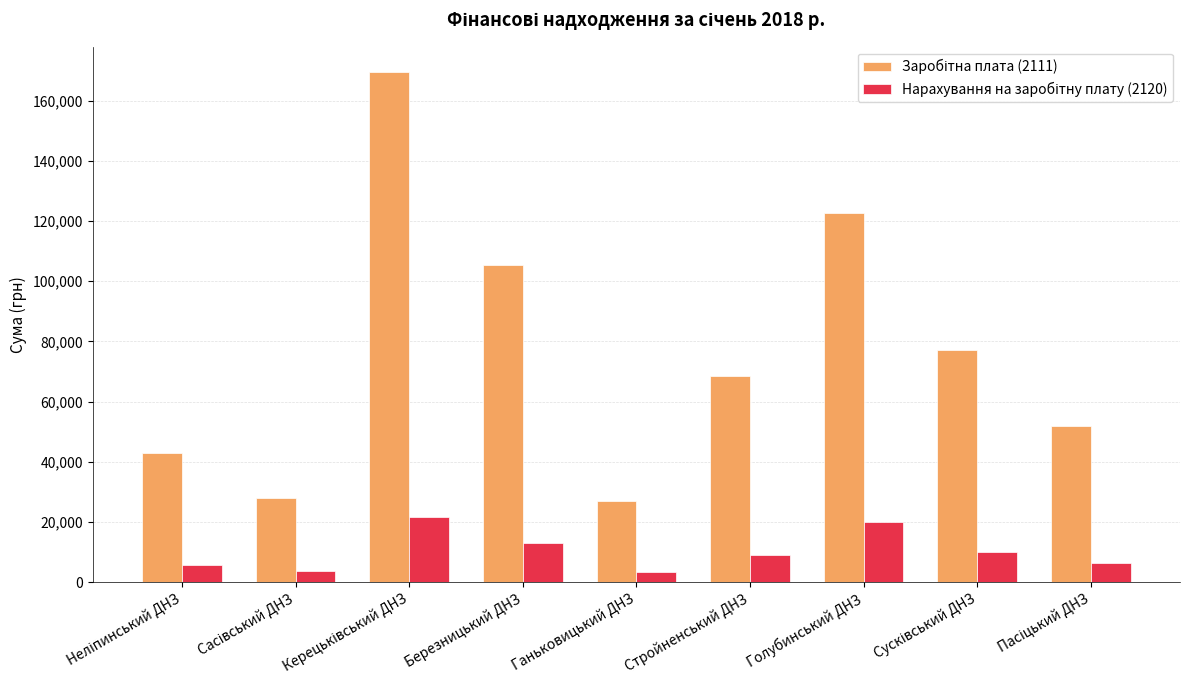

What is the minimum value shown in the chart?

3433.2